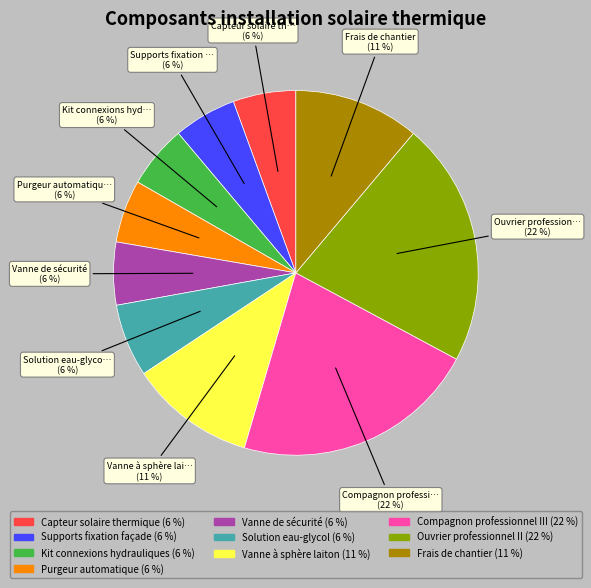

To the nearest percent, what is the difference between the largest and smallest slice percentages?

16%